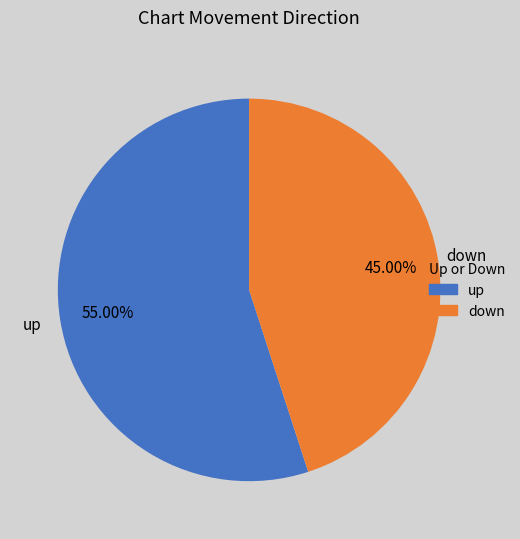

Is there any slice that represents more than half of the pie?

Yes